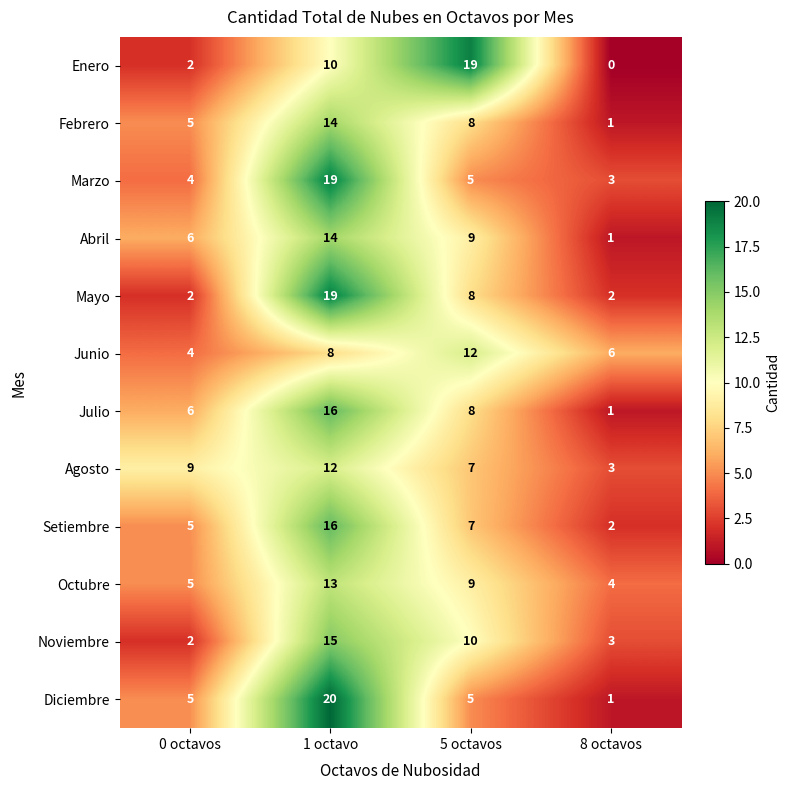

What is the greatest value displayed?

20